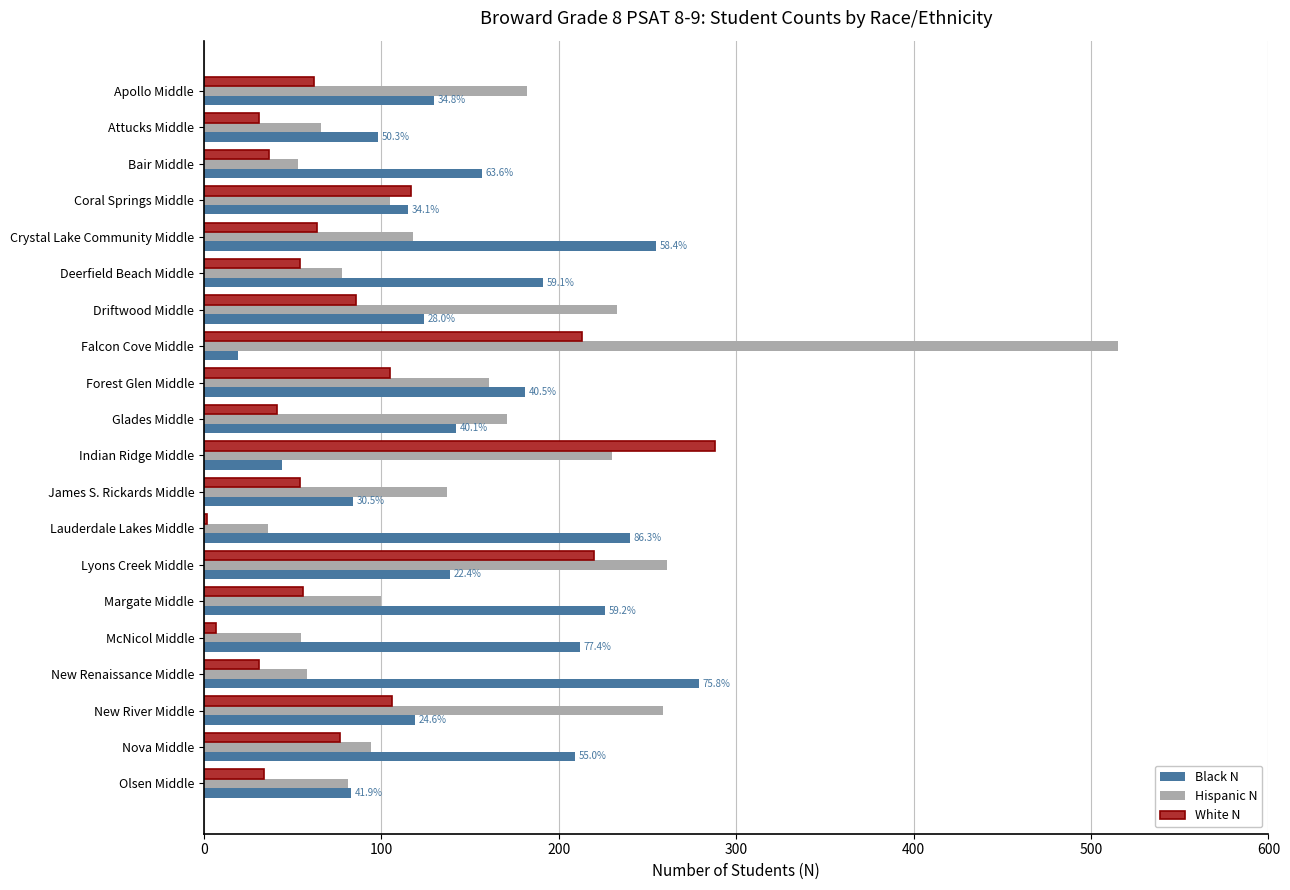

Which series has the largest range (max minus min)?

Hispanic N